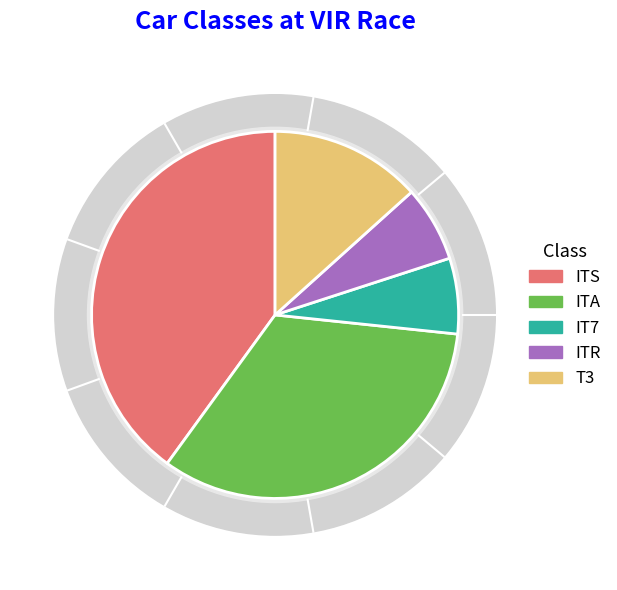

Does ITR account for over 50% of the chart?

No